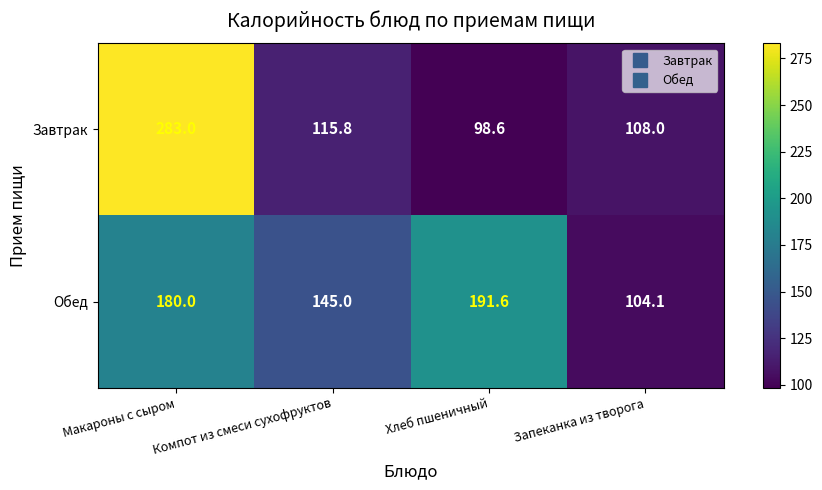

The Завтрак series shows 108.0 at Запеканка из творога. True or false?

True